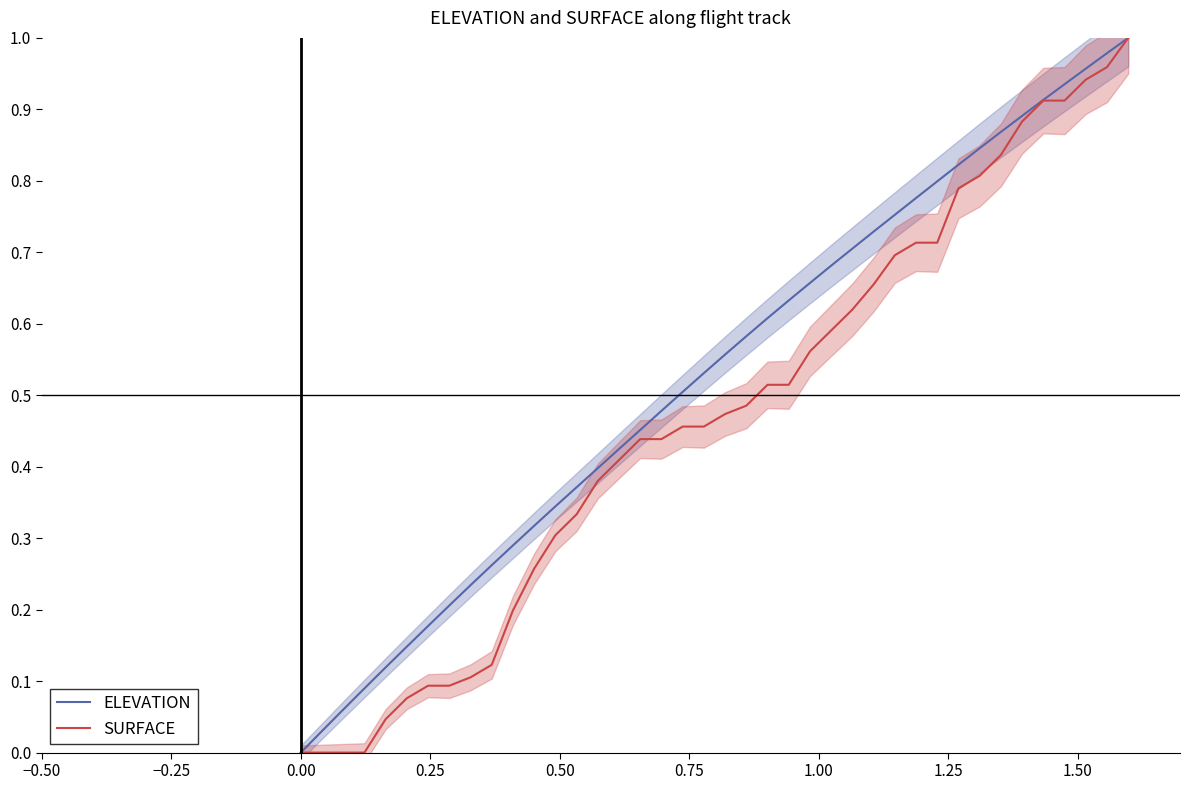

What is the maximum value shown in the chart?

1.0